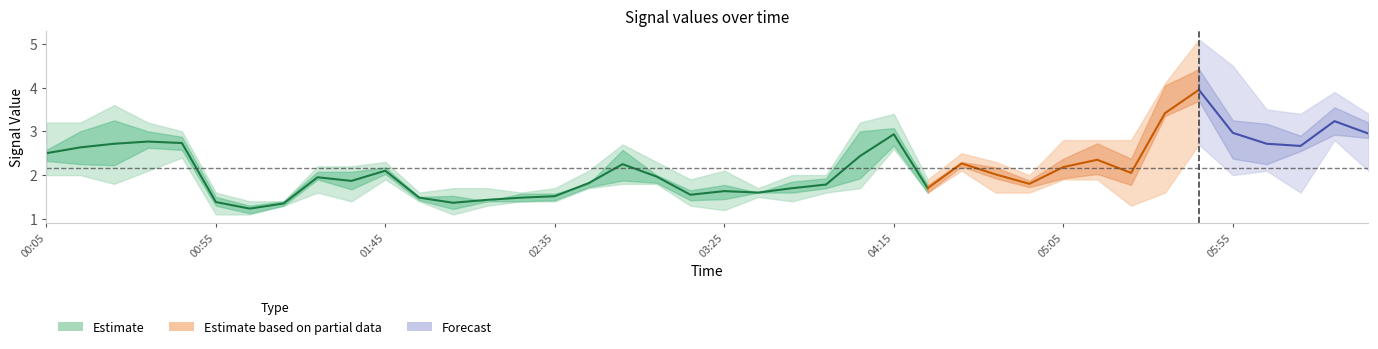

What is the label of the 25th point from the left?

2021/05/21 04:05